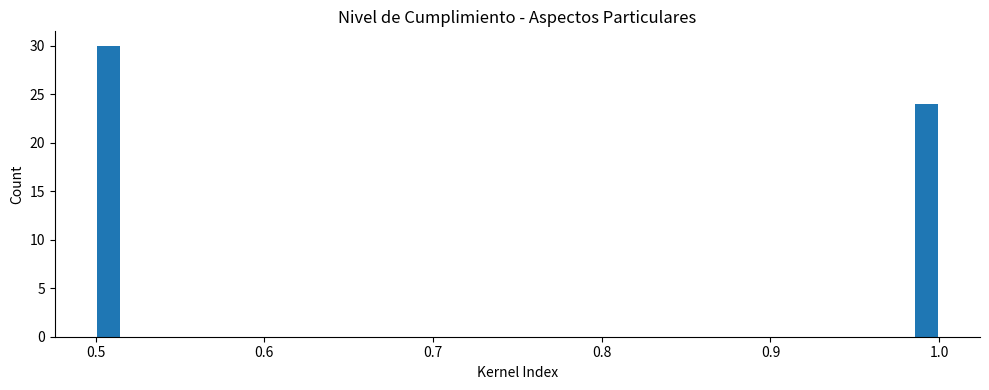

Read against the x-axis, roughly where is the centre of the tallest bar?

0.51